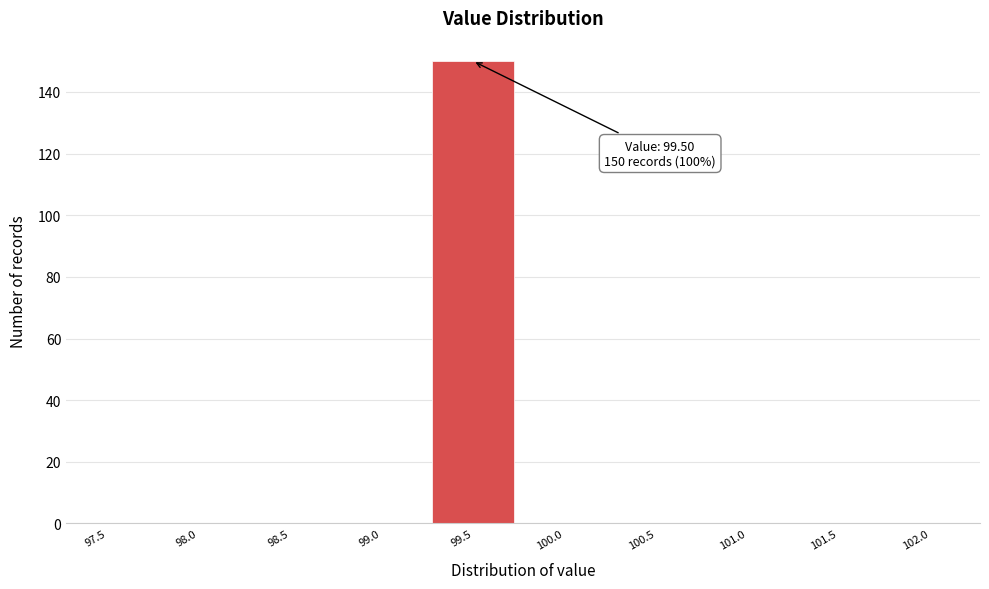

Reading right to left, extract all data points from this chart.

102.0=0	101.5=0	101.0=0	100.5=0	100.0=0	99.5=150	99.0=0	98.5=0	98.0=0	97.5=0